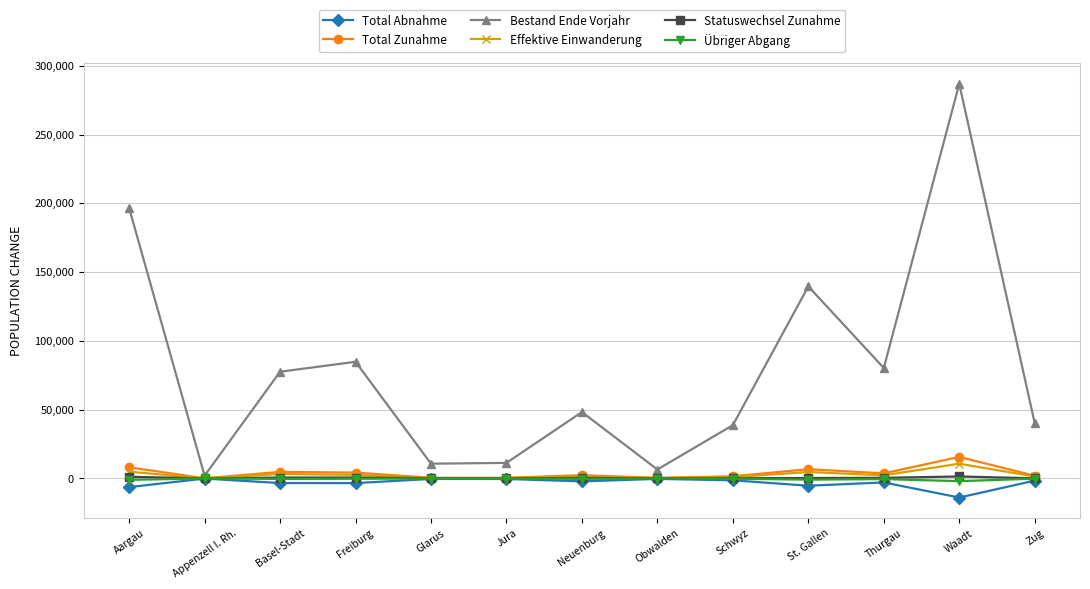

Does the chart have visible grid lines?

Yes